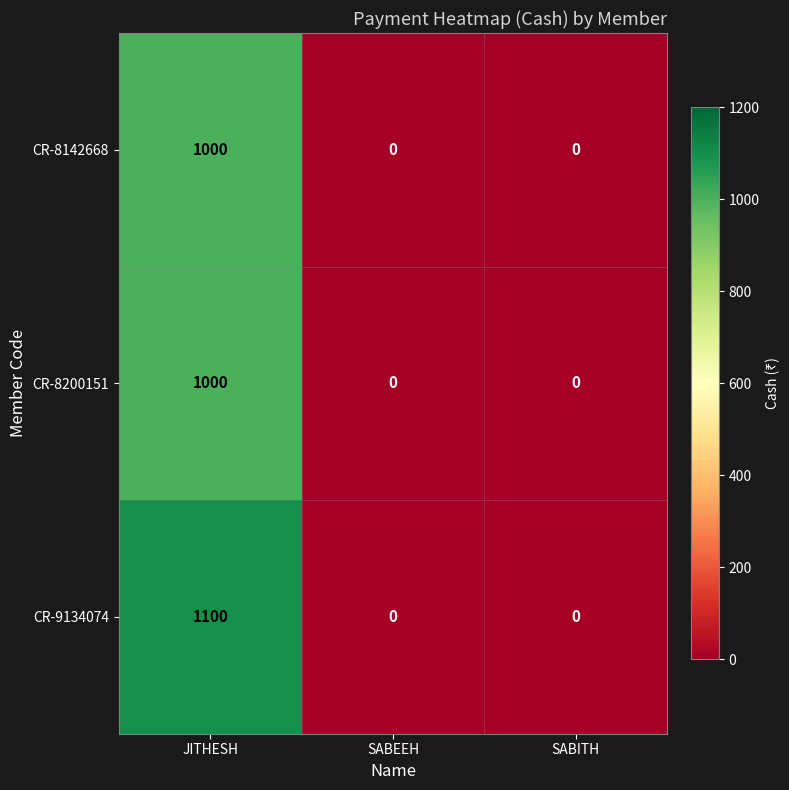

The CR-8142668 series shows 0 at SABEEH. True or false?

True